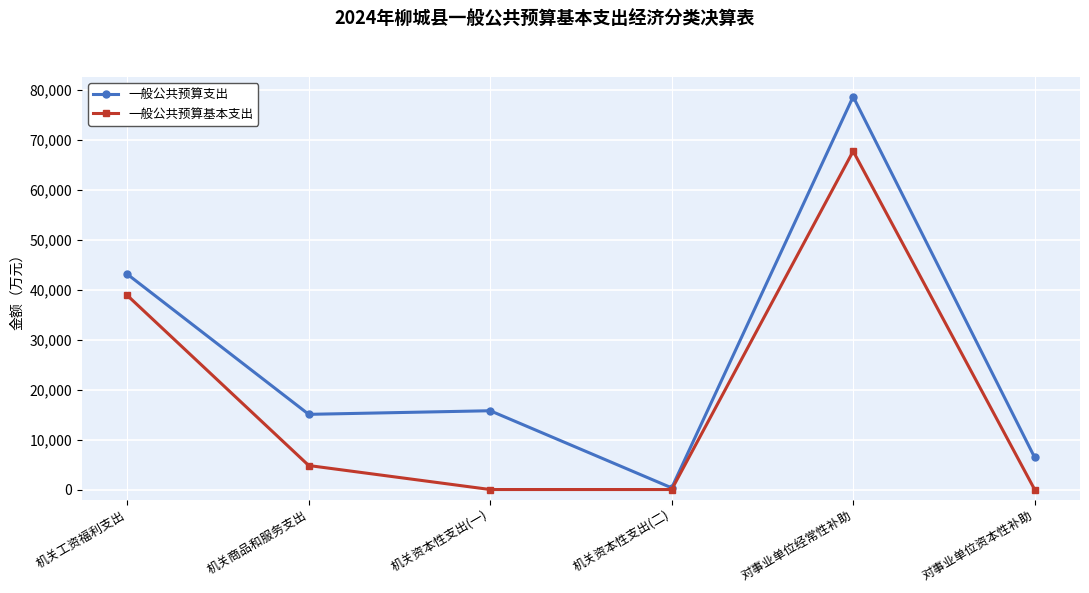

How many series are shown in this chart?

2